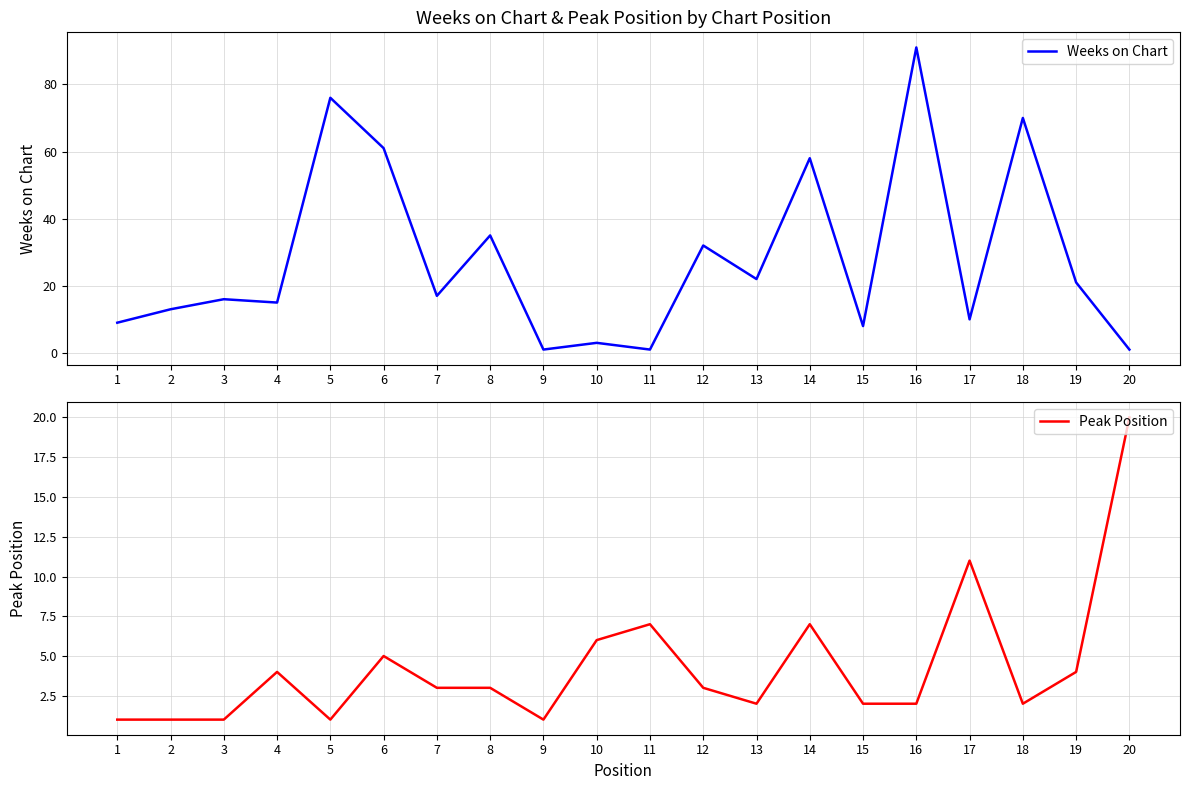

Which category has the highest value in the Weeks on Chart series?

16